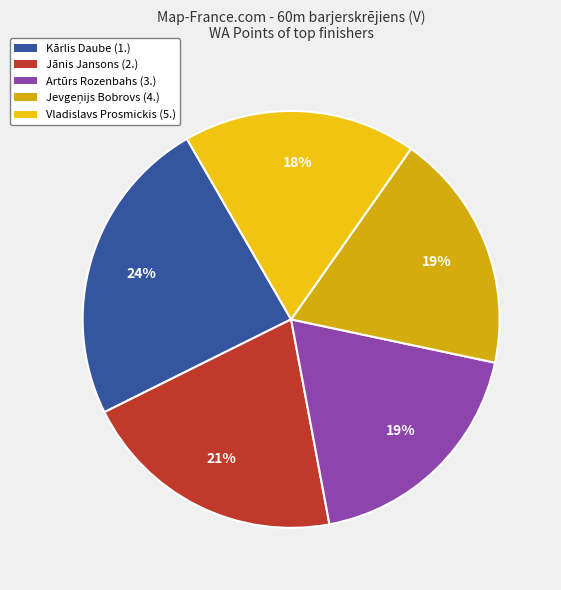

Which slice is the largest?

Kārlis Daube